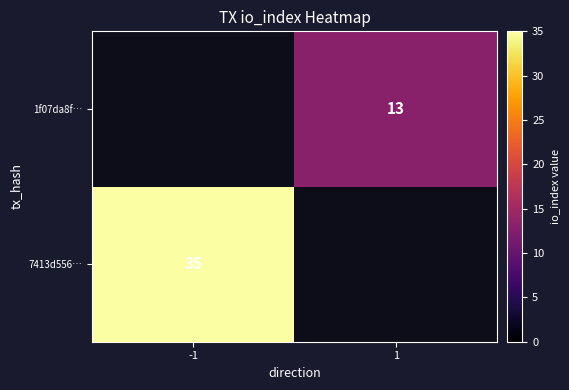

Count the number of data series in this chart.

2